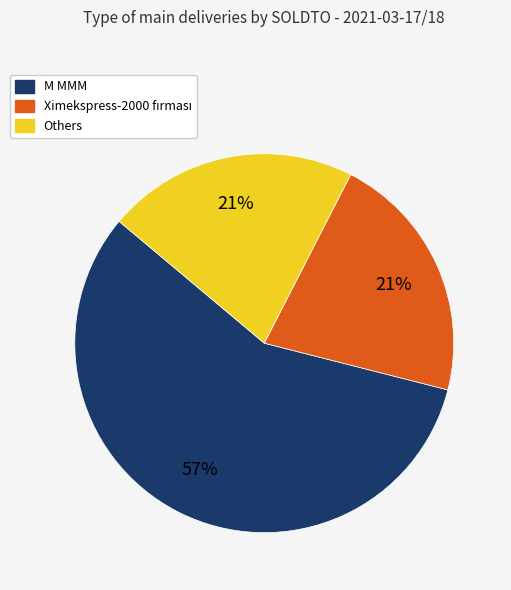

Count the number of slices in the pie.

3